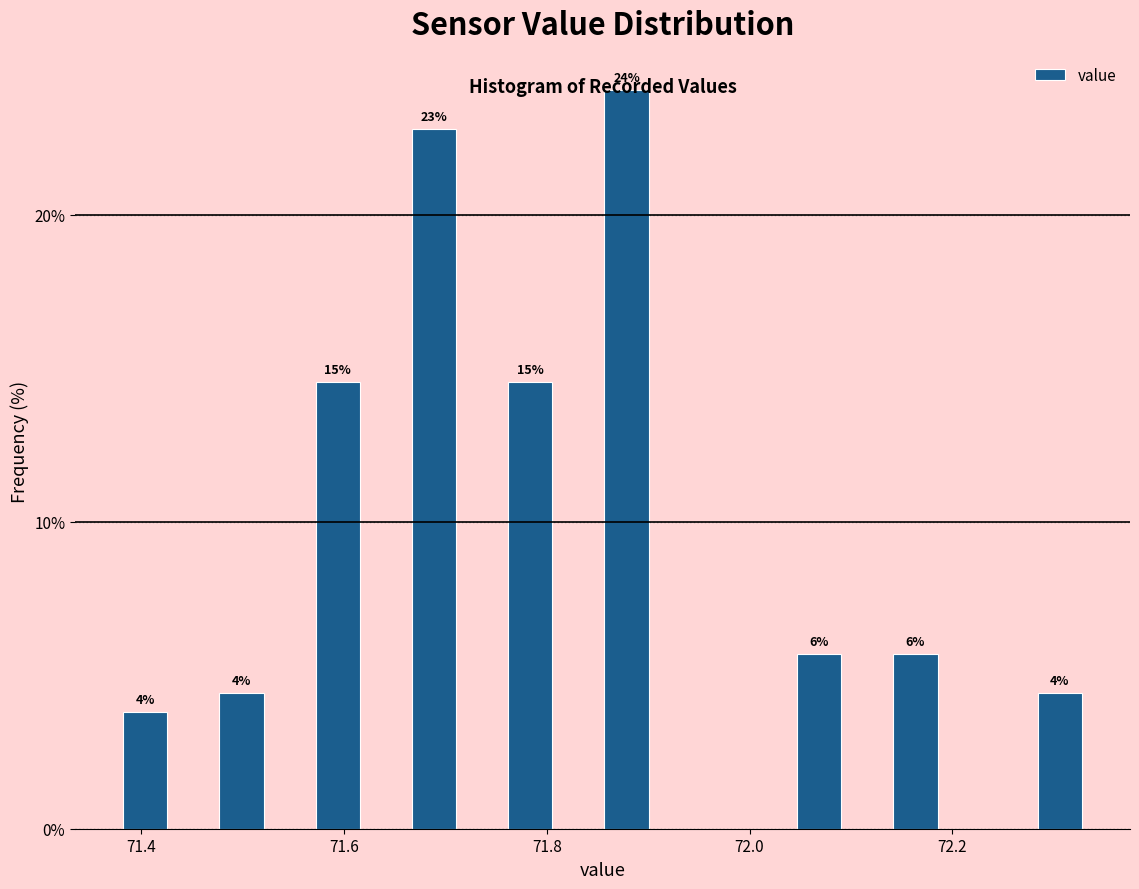

Read against the x-axis, roughly where is the centre of the tallest bar?

71.88